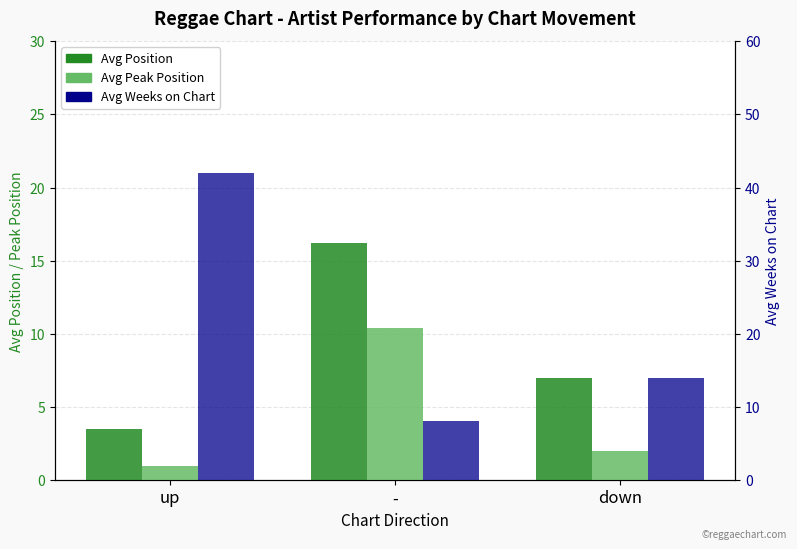

Reading left to right, what are all the values shown in this chart?

Avg Position: up=3.5	-=16.2	down=7.0
Avg Peak Position: up=1.0	-=10.4	down=2.0
Avg Weeks on Chart: up=42.0	-=8.0	down=14.0